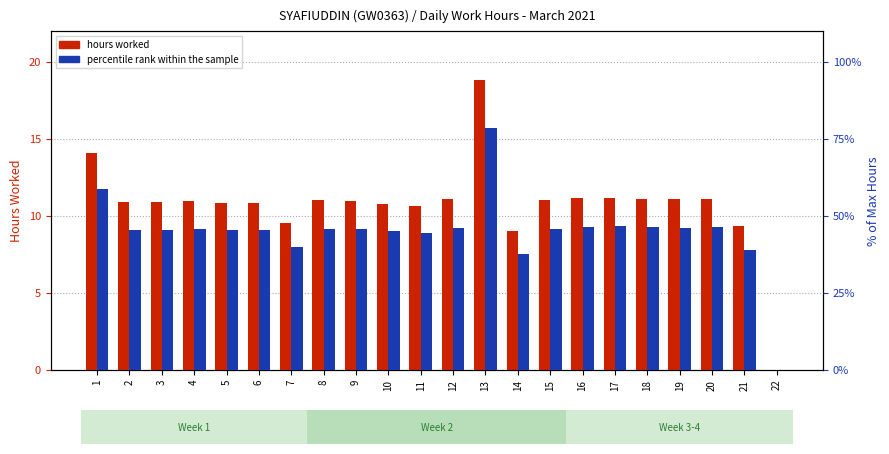

The value of percentile rank within the sample at 12 is 10.0. True or false?

False